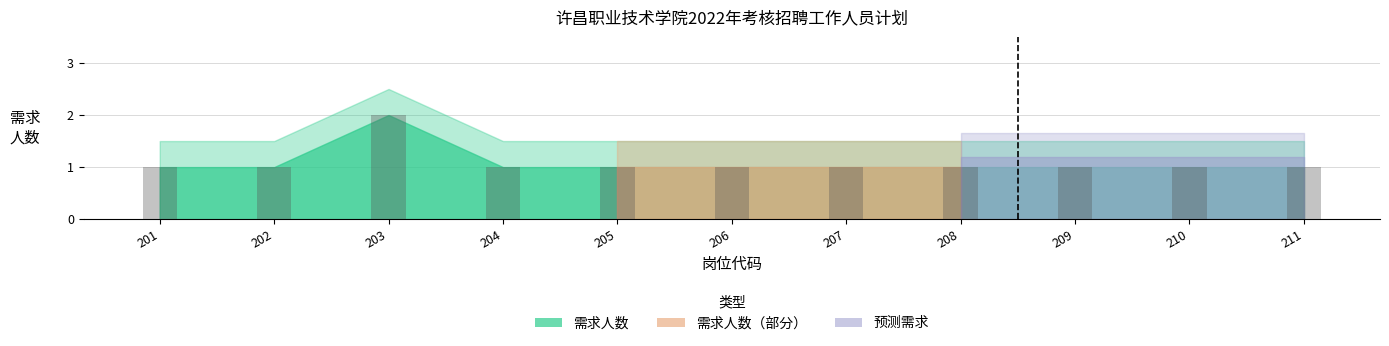

Does the chart contain any negative values?

No